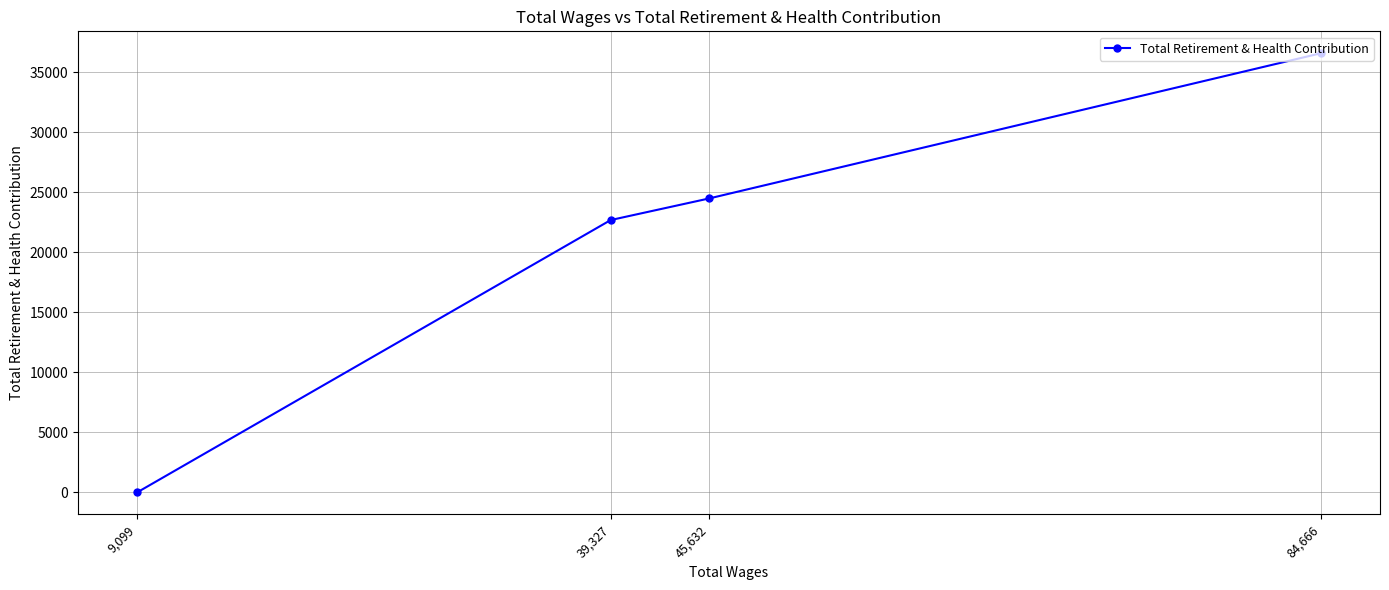

What is the sum of the values at 84,666 and 45,632?

61057